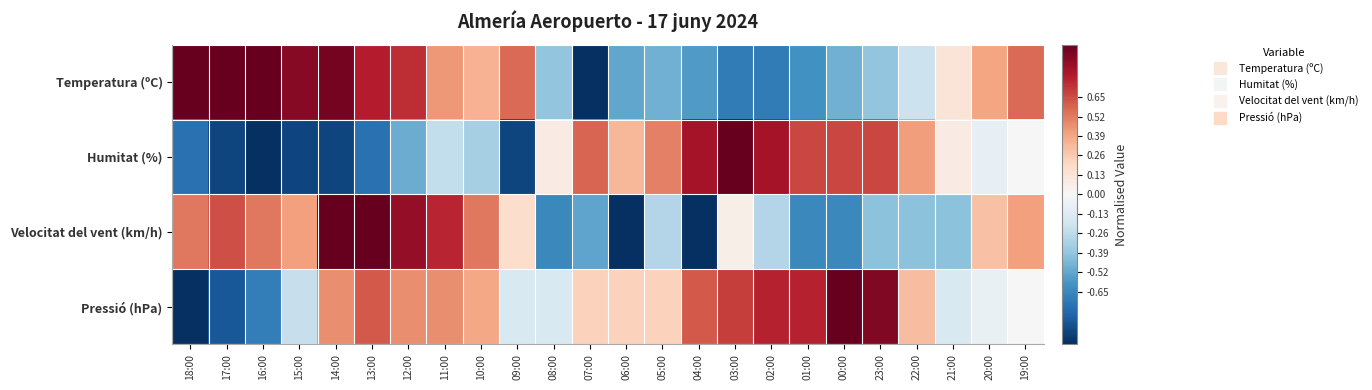

Which has a higher value, 21:00 or 14:00?

14:00